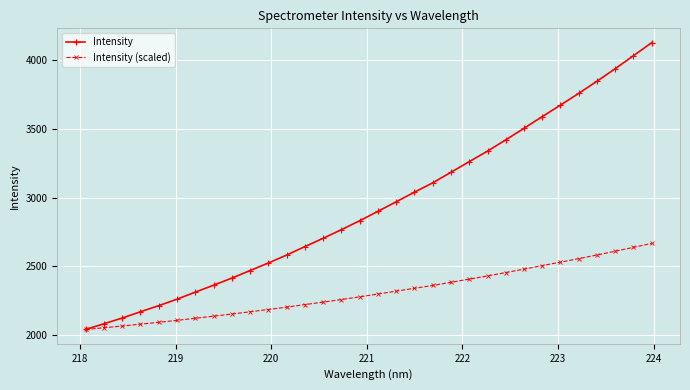

Rank the series by their maximum value, from lowest to highest.

Intensity (scaled), Intensity